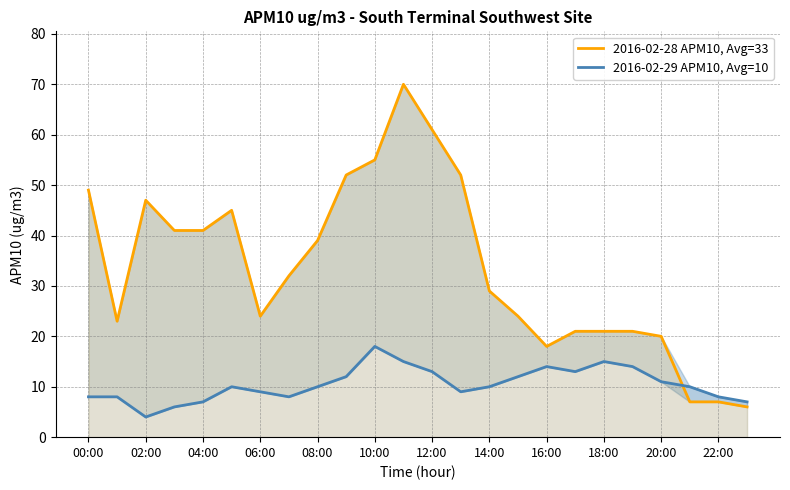

What is the total value across all series at 20:00?

31